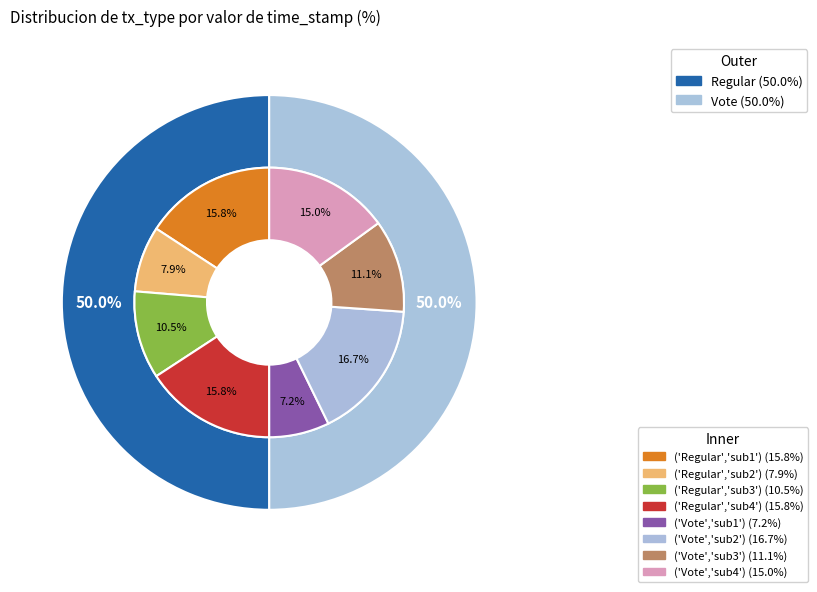

What is the total percentage of Regular and Vote?

100.0%